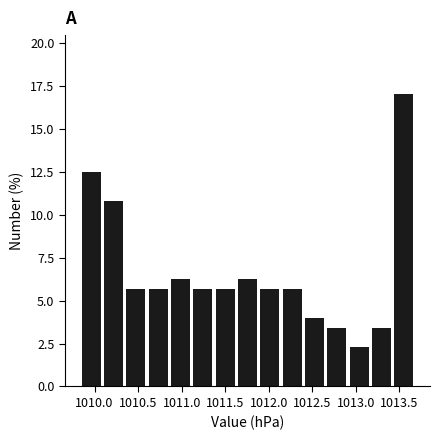

Reading left to right, transcribe this chart: for each bar, give the range it covers on the x-axis and its height. Neither the bar edges nor the heights are printed on the chart, so give them approximately, as read against the axes.

1009.85 to 1010.10: 12.5
1010.10 to 1010.35: 11.0
1010.35 to 1010.60: 5.5
1010.60 to 1010.90: 5.5
1010.90 to 1011.15: 6.5
1011.15 to 1011.40: 5.5
1011.40 to 1011.65: 5.5
1011.65 to 1011.90: 6.5
1011.90 to 1012.15: 5.5
1012.15 to 1012.40: 5.5
1012.40 to 1012.65: 4.0
1012.65 to 1012.95: 3.5
1012.95 to 1013.20: 2.5
1013.20 to 1013.45: 3.5
1013.45 to 1013.70: 17.0